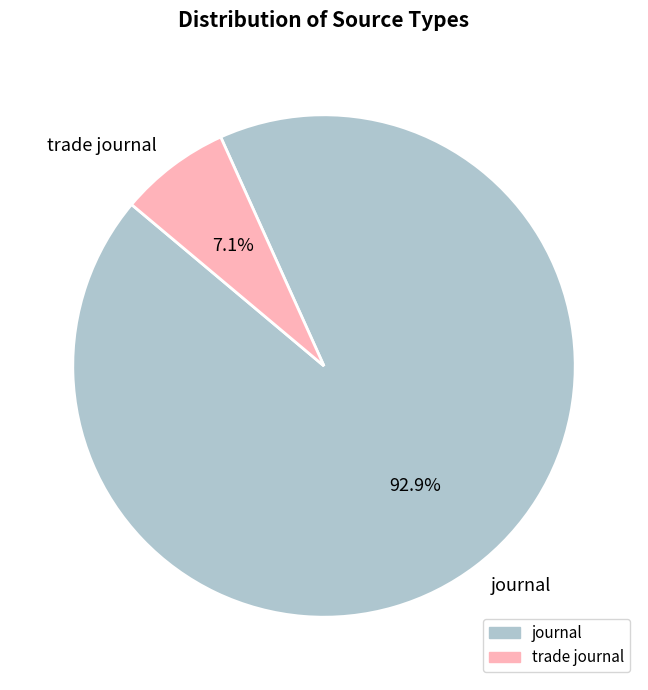

Is it true that journal is 93% of the pie?

True